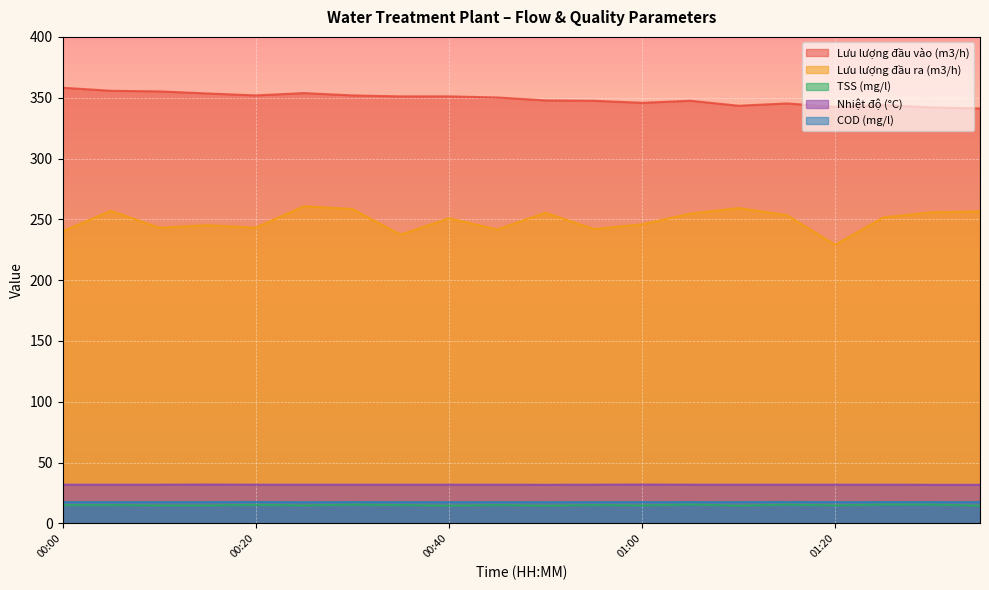

At which label does Lưu lượng đầu vào (m3/h) reach its peak?

00:00